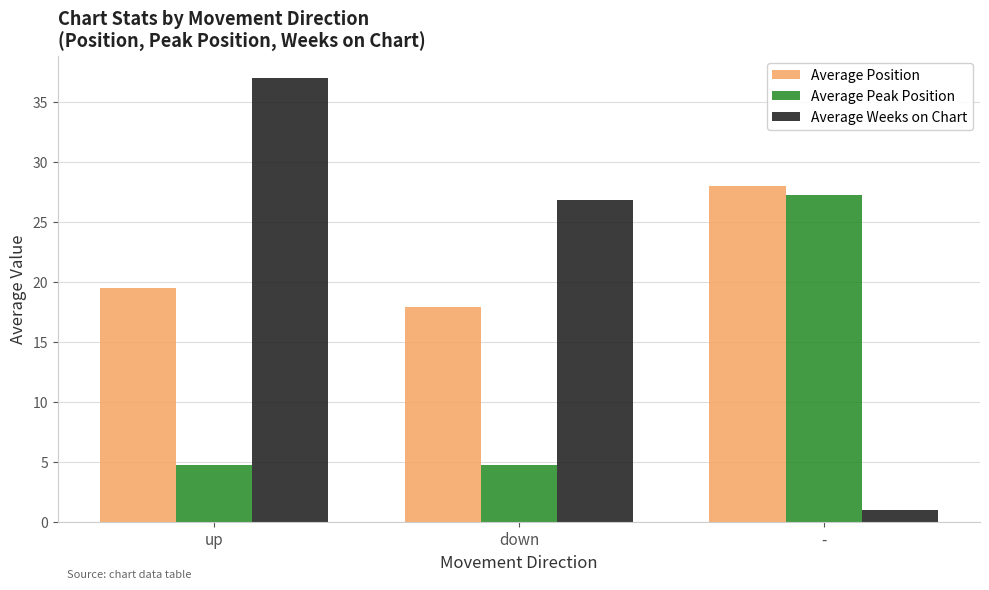

At which category is the sum across all series the highest?

up